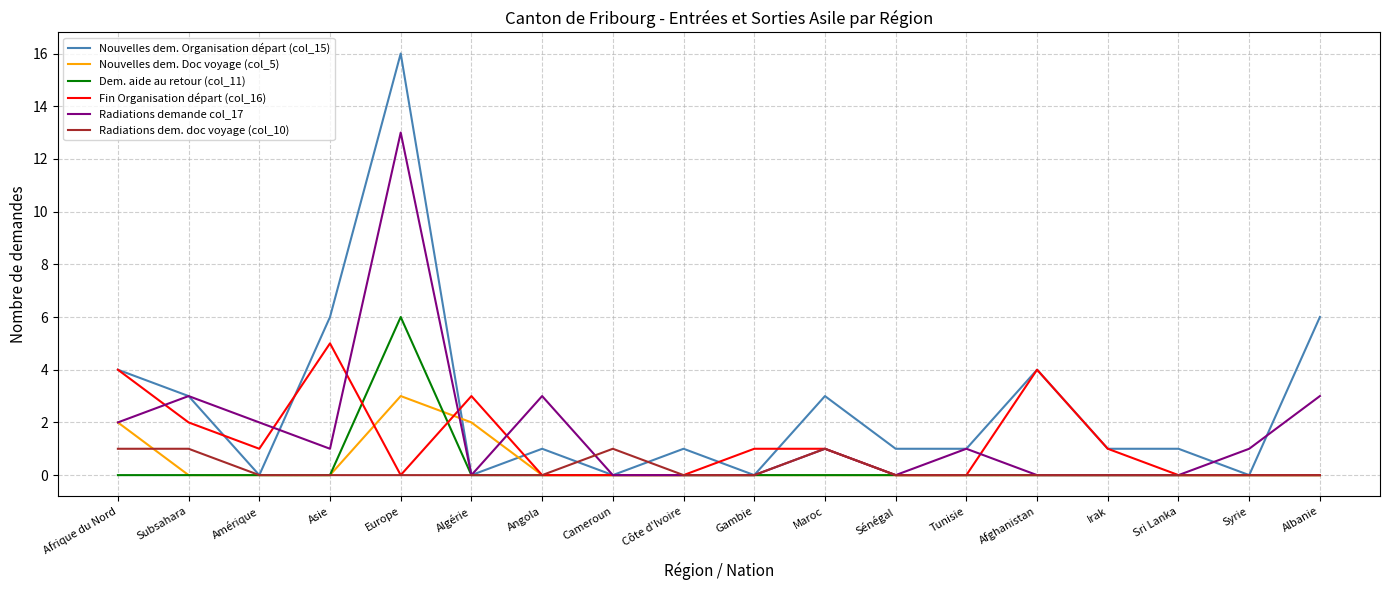

The Nouvelles dem. Doc voyage (col_5) series shows -1 at Irak. True or false?

False